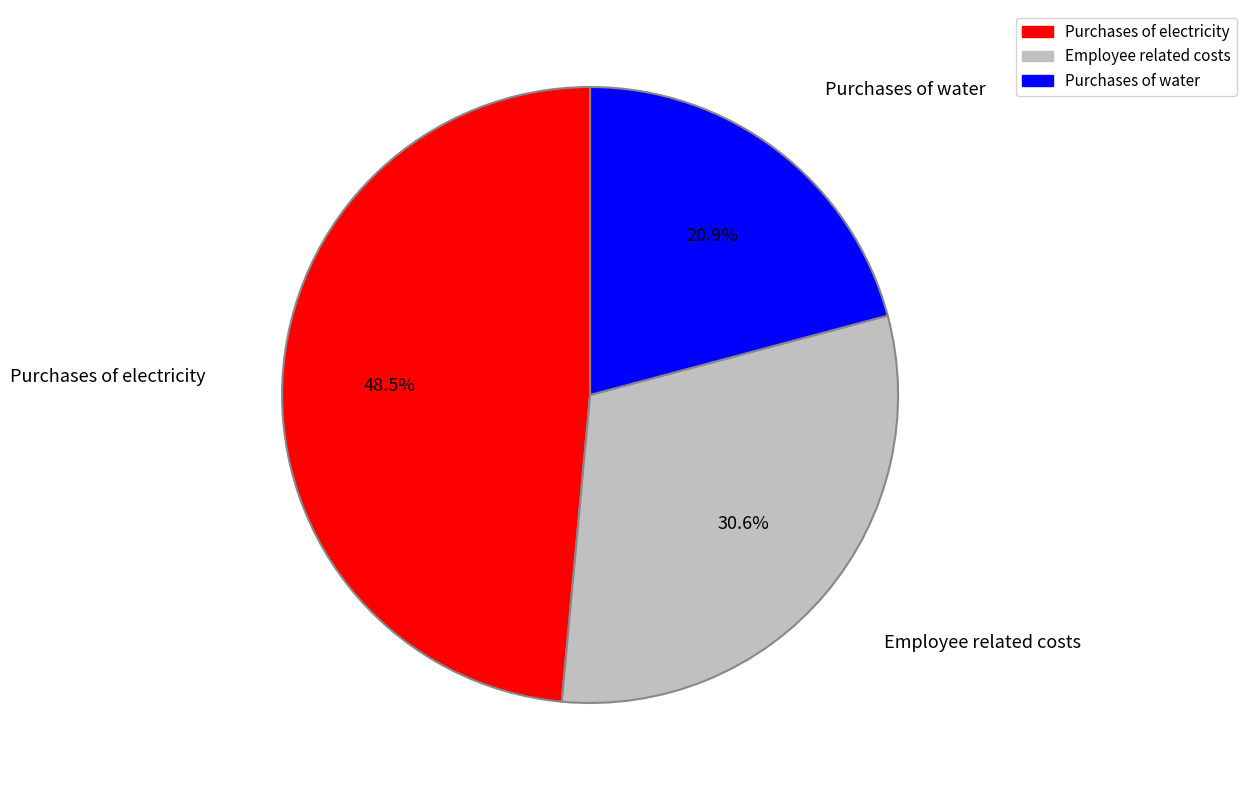

What percentage is NOT represented by Purchases of water?

79.1%